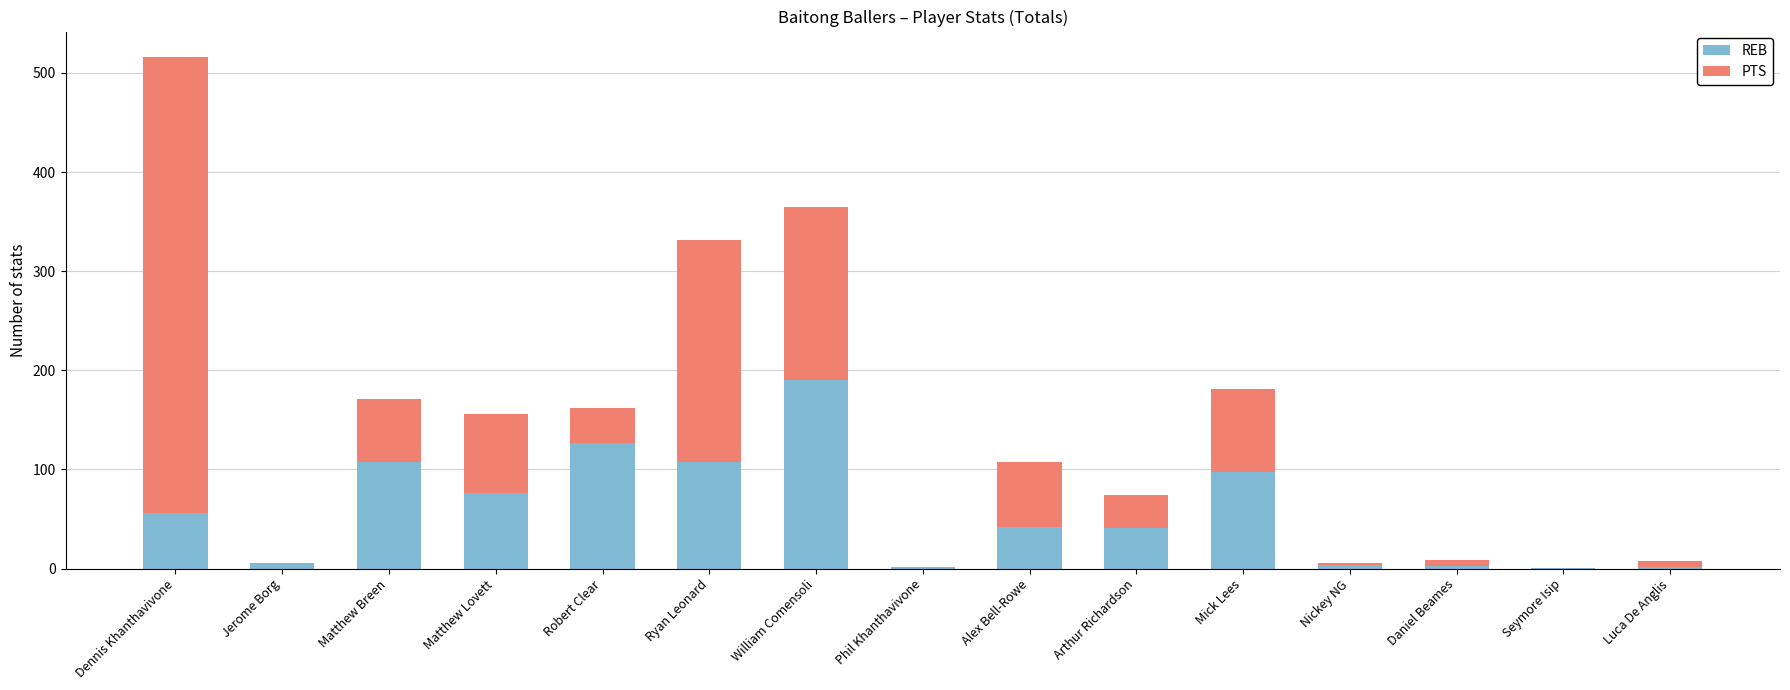

Are the bars grouped side by side (vs. stacked)?

No